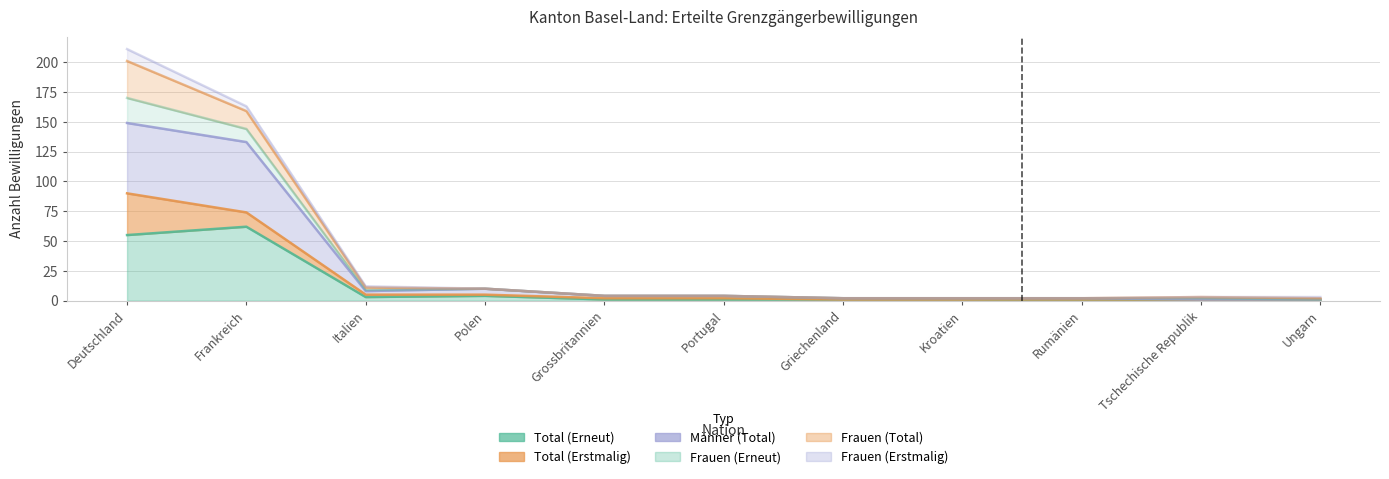

What is the difference between the Männer (Total) values at Kroatien and Portugal?

2